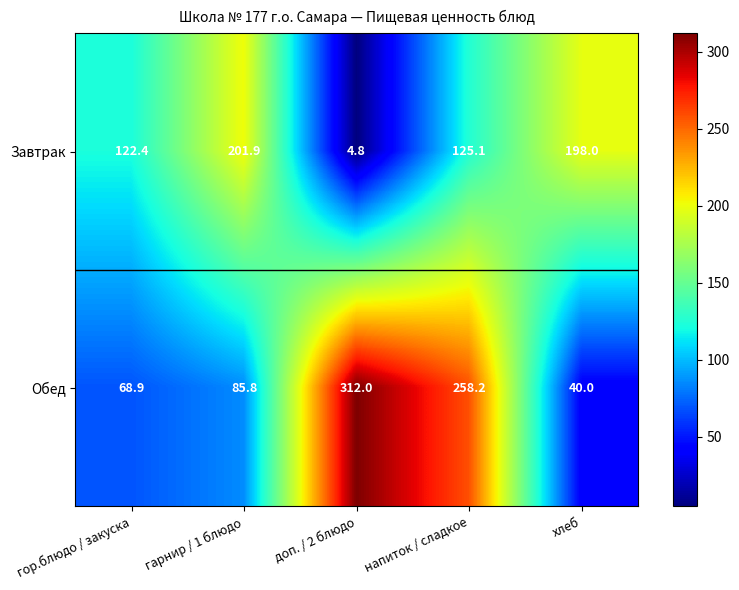

Is it true that Завтрак equals 125.1 at напиток / сладкое?

True